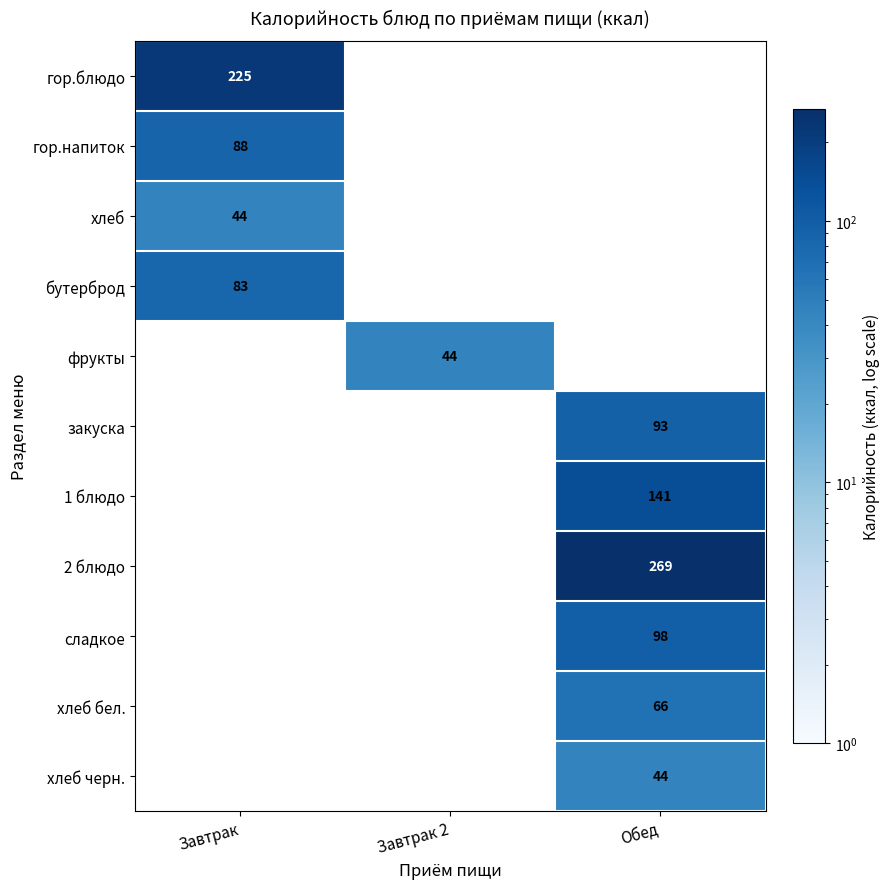

Is it true that гор.напиток equals 37 at Завтрак?

False